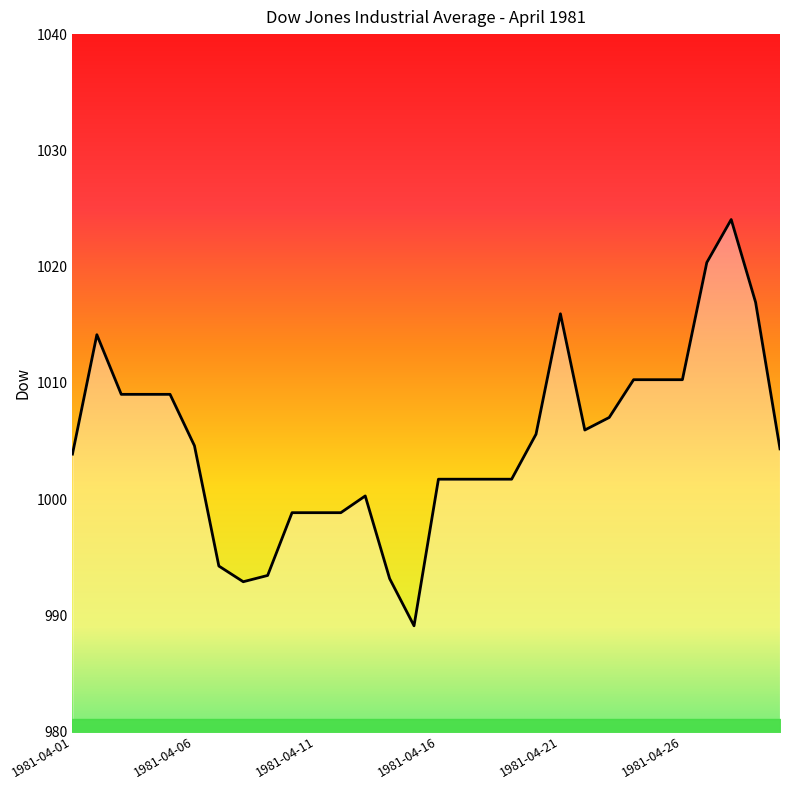

What is the minimum value shown in the chart?

989.1